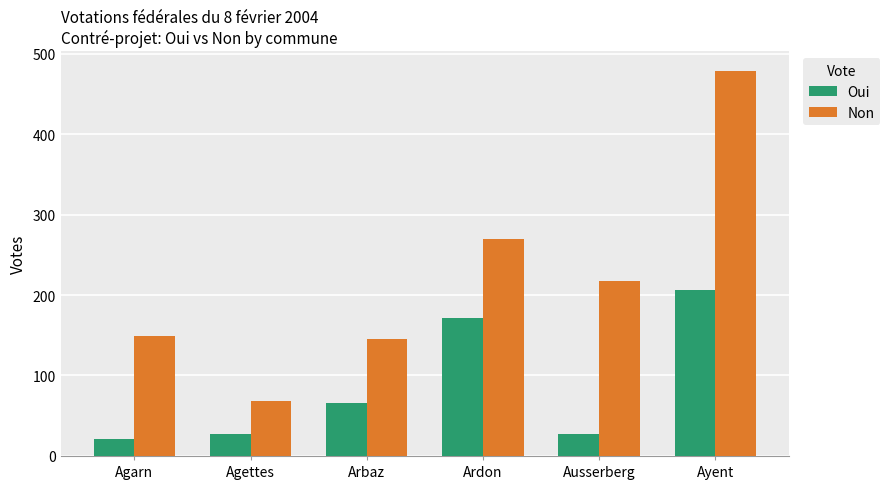

Which label corresponds to the smallest value in the chart?

Agarn